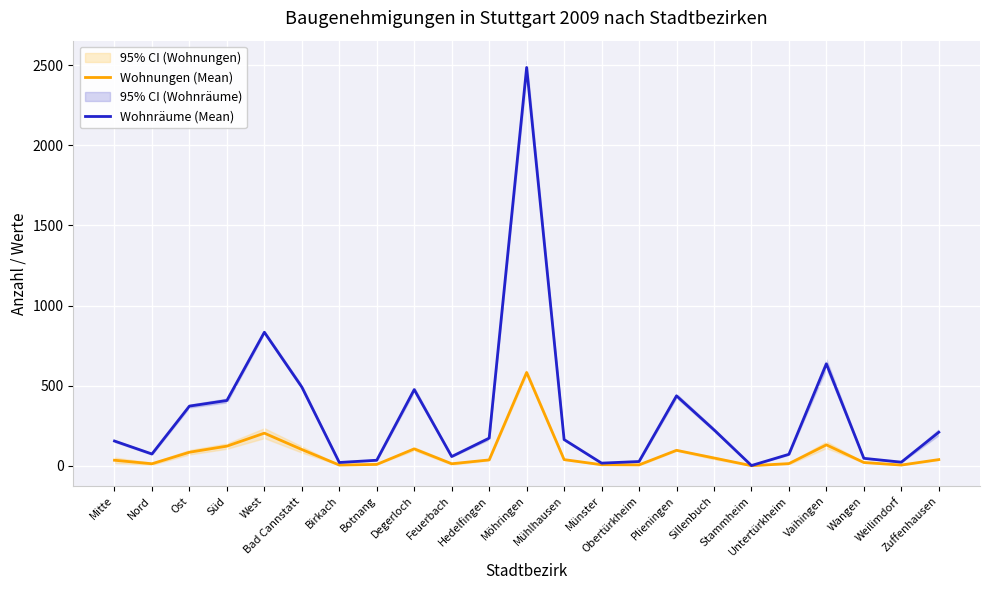

How many lines are shown in the chart?

2